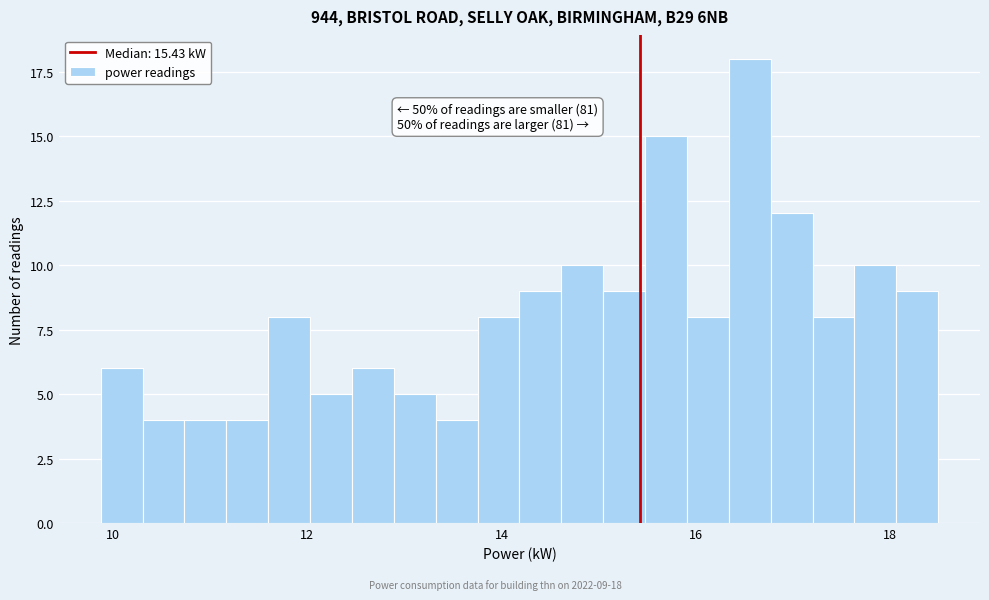

Around what value on the x-axis is the tallest bar? Give the approximate position of its centre, as read against the axis.

16.6